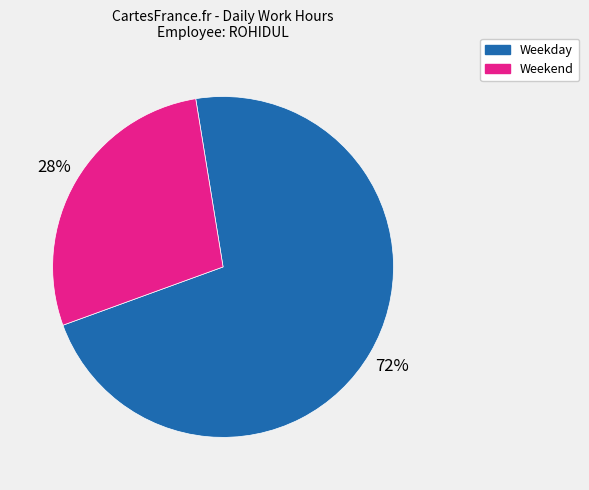

To the nearest percent, what is the average slice percentage?

50%